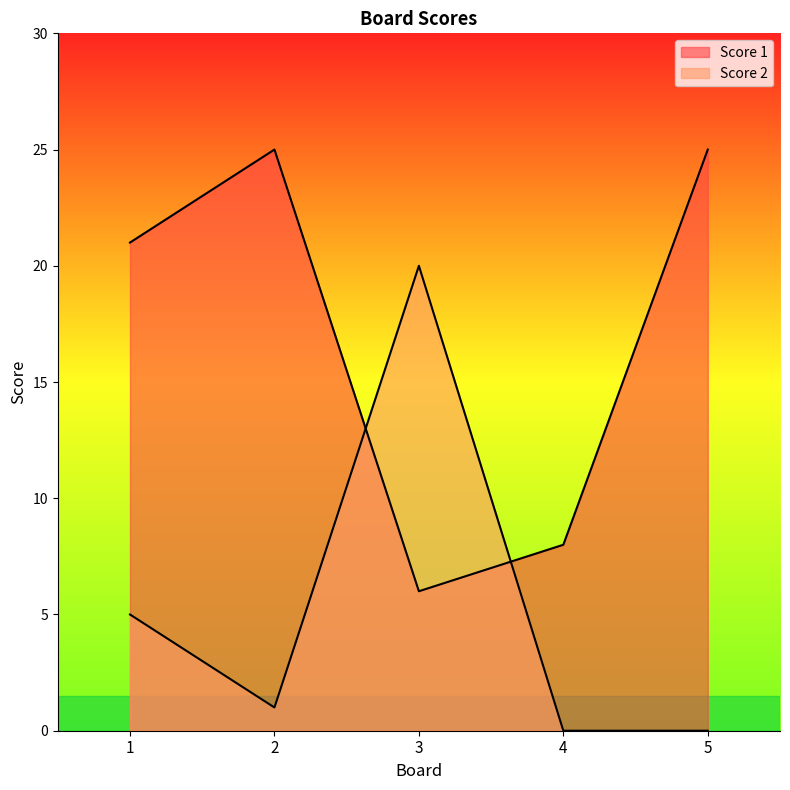

How many positive values does the Score 2 series have?

3